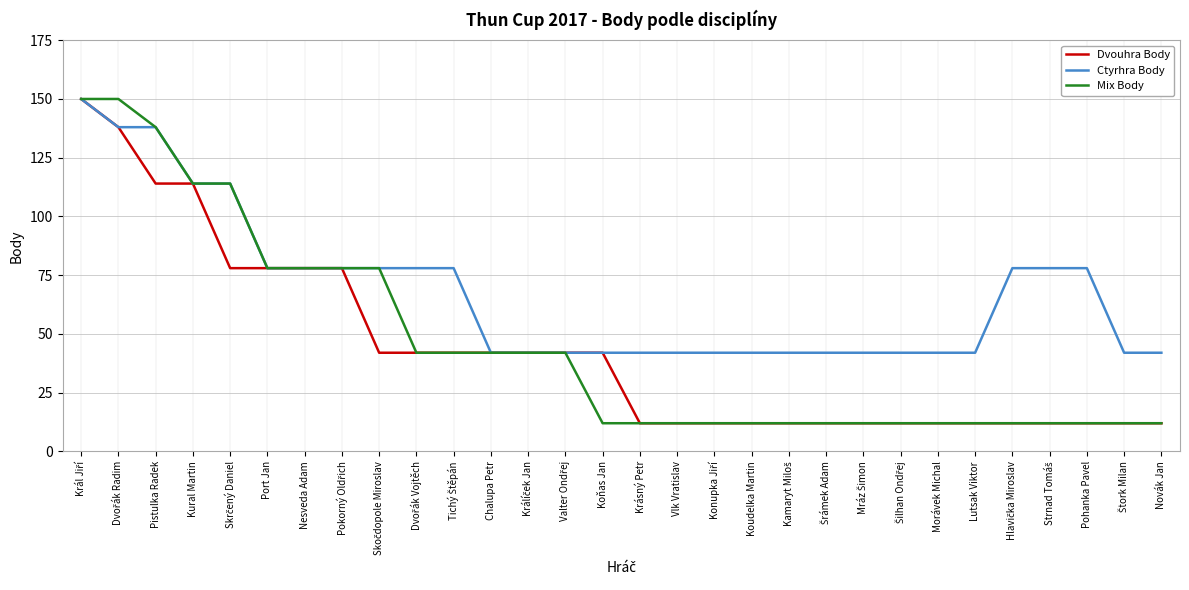

What position from the left is Port Jan?

6